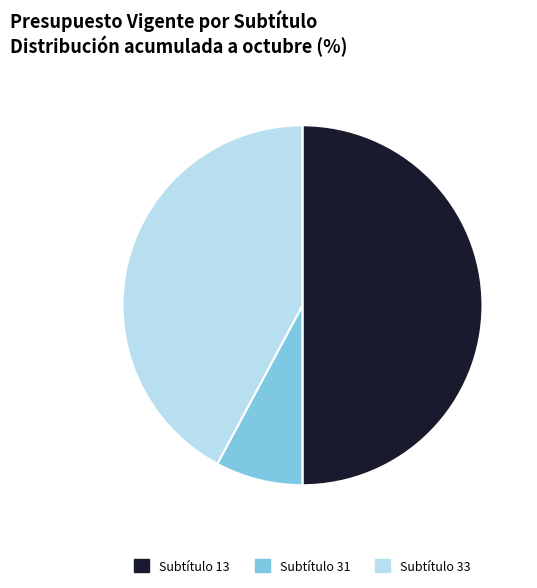

How many segments does this pie chart have?

3